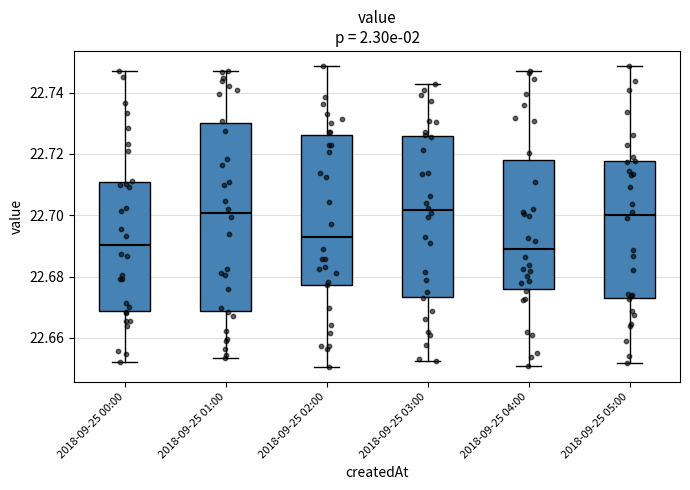

Reading left to right, transcribe this box plot: for each box, give where its median line is, the range the box spans, and where its two whiskers end, as read against the y-axis. The values are not printed on the chart, so give them approximately, as read against the axis.

2018-09-25 00:00: median 22.690, box 22.668 to 22.710, whiskers 22.652 to 22.746
2018-09-25 01:00: median 22.700, box 22.668 to 22.730, whiskers 22.654 to 22.746
2018-09-25 02:00: median 22.694, box 22.678 to 22.726, whiskers 22.650 to 22.748
2018-09-25 03:00: median 22.702, box 22.674 to 22.726, whiskers 22.652 to 22.742
2018-09-25 04:00: median 22.690, box 22.676 to 22.718, whiskers 22.650 to 22.748
2018-09-25 05:00: median 22.700, box 22.672 to 22.718, whiskers 22.652 to 22.748